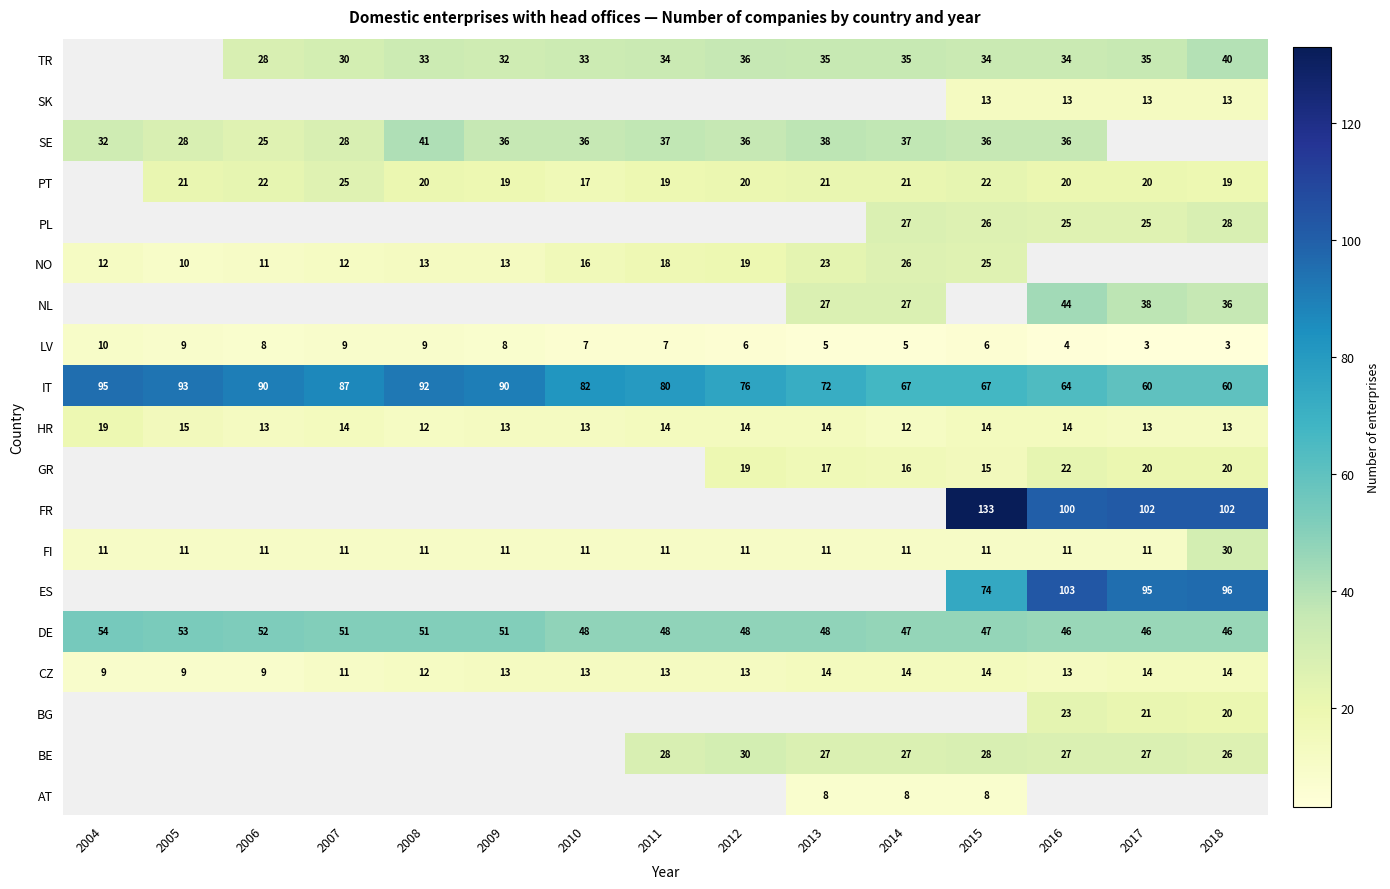

Is the value of HR at 2005 greater than the value of FR at 2015?

No